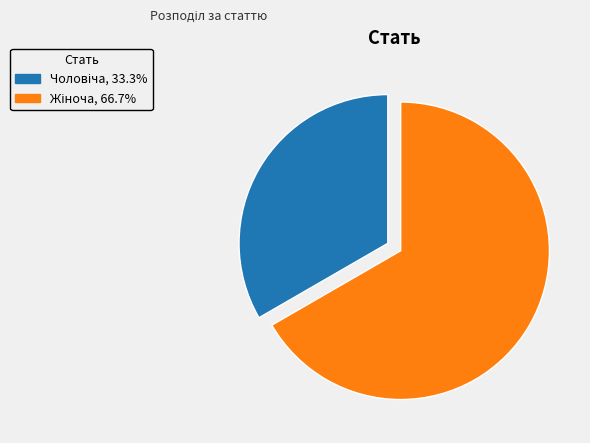

Which has a higher value, Жіноча or Чоловіча?

Жіноча